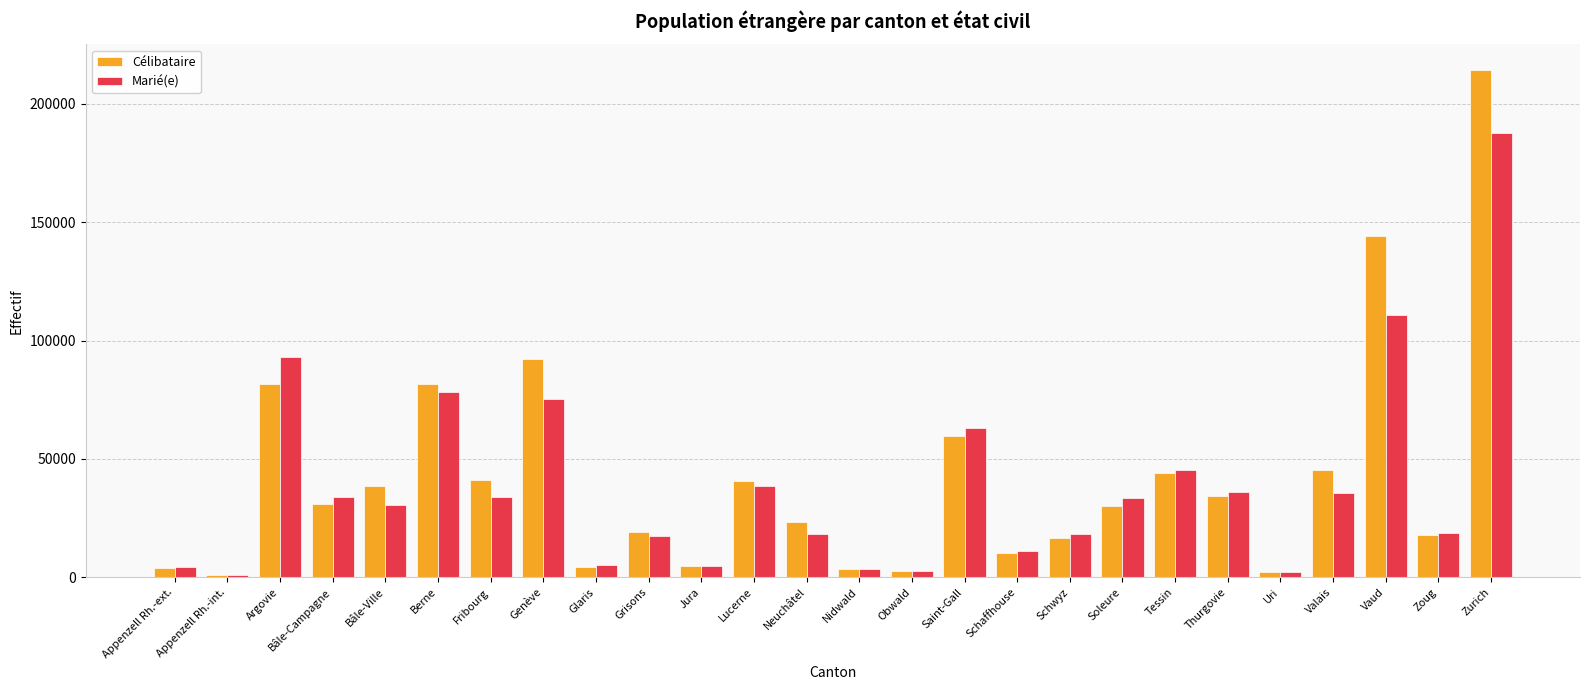

Is the value of Marié(e) at Genève greater than the value of Célibataire at Vaud?

No